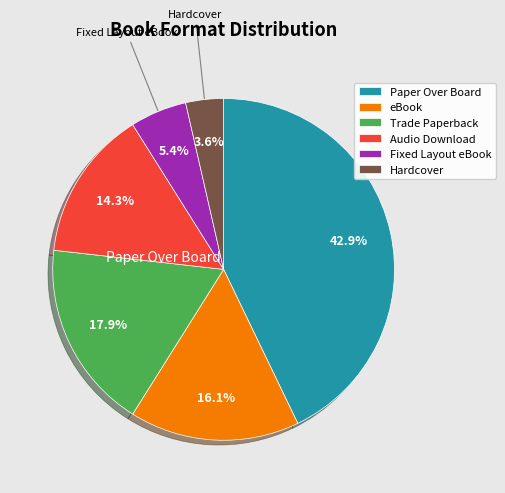

Count the number of slices in the pie.

6